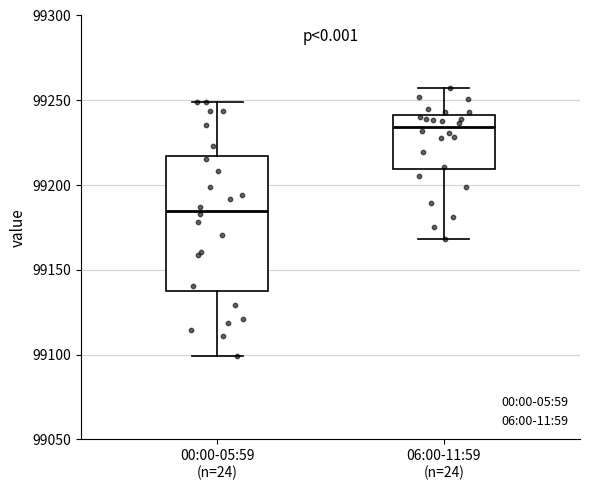

Which box has the lowest median line?

00:00-05:59 (n=24)